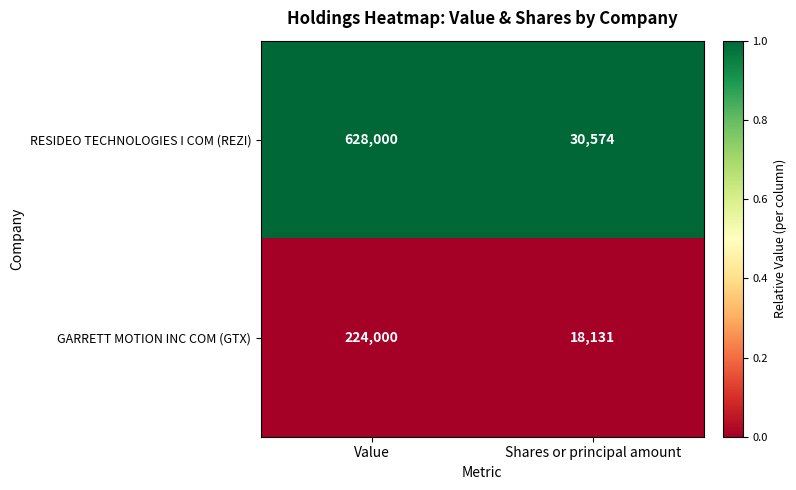

How many data points does each series have?

2